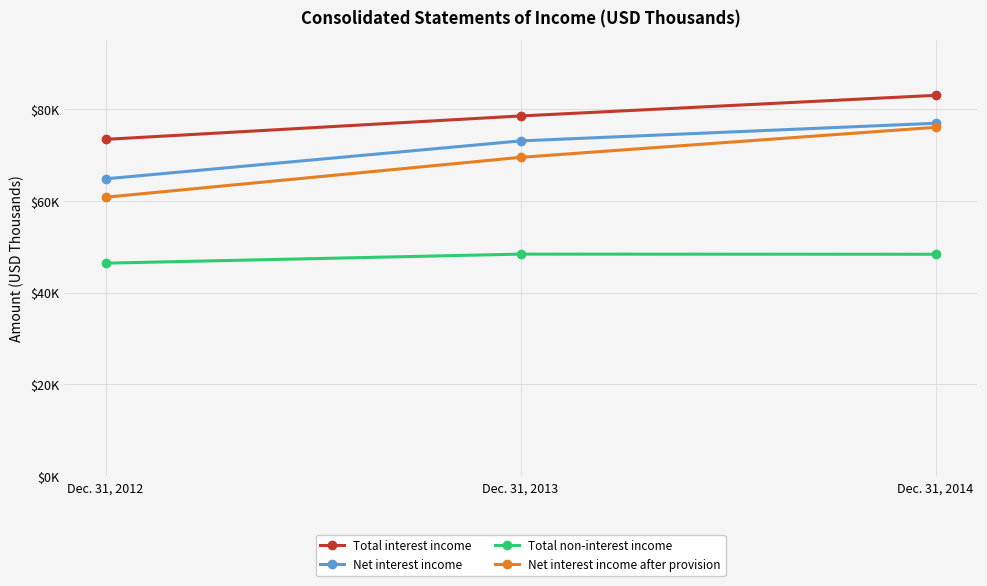

Is the value of Net interest income after provision at Dec. 31, 2013 greater than the value of Total interest income at Dec. 31, 2012?

No